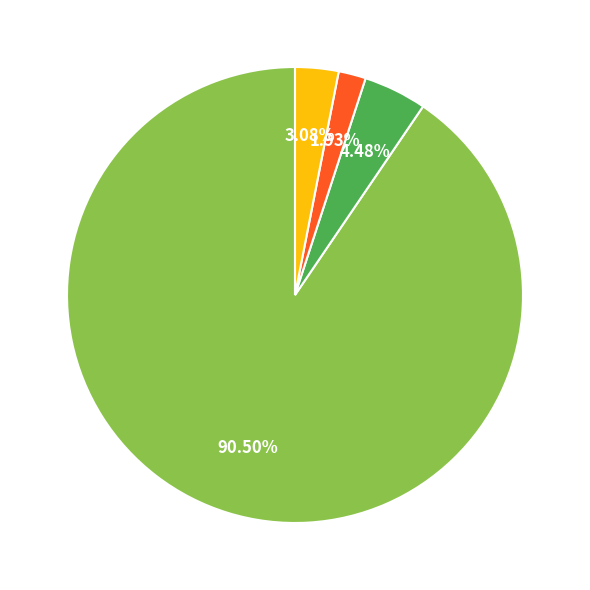

Is there a majority slice in this chart?

Yes